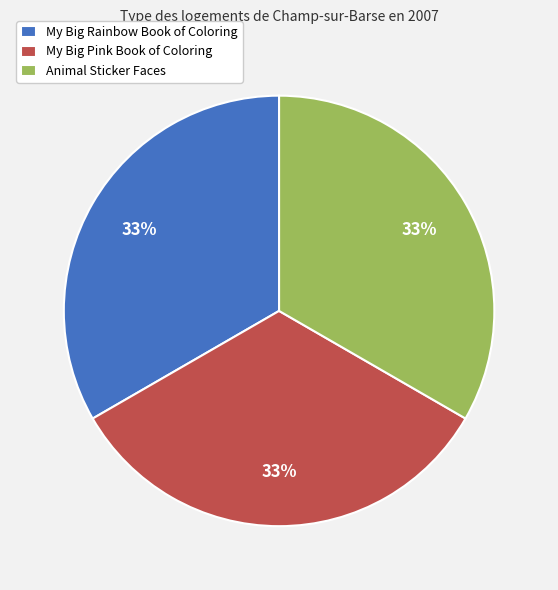

What is the ratio of the value at My Big Pink Book of Coloring to the value at Animal Sticker Faces?

1.0